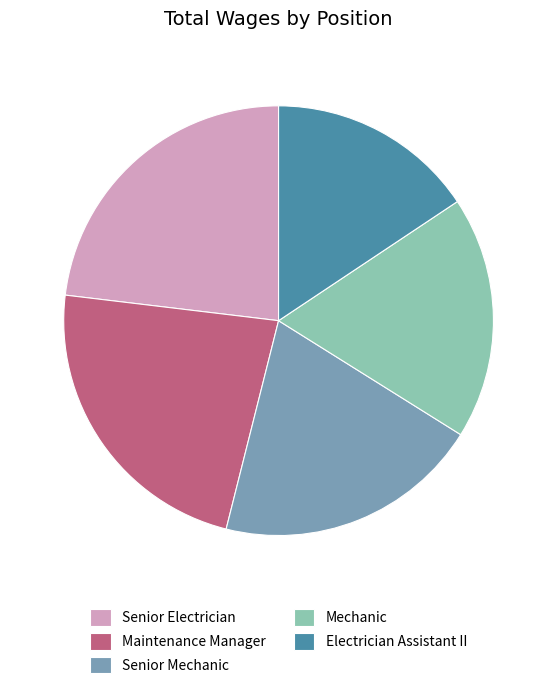

How many slices are in this pie chart?

5